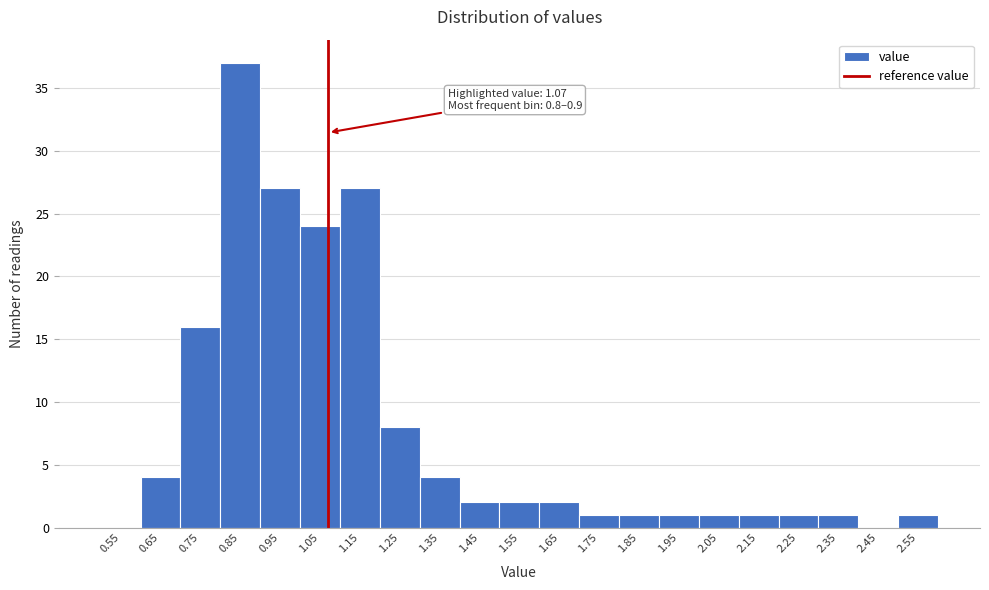

Over which range of the x-axis is the bar tallest?

0.8 to 0.9